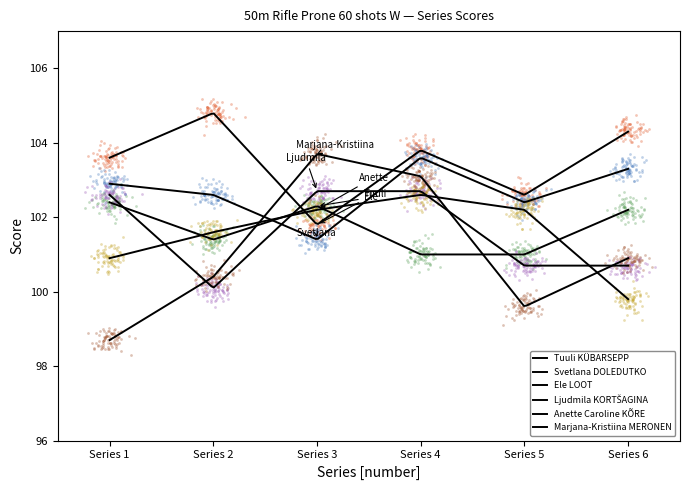

Is the value of Ele LOOT at Series 5 greater than the value of Ljudmila KORTŠAGINA at Series 2?

Yes